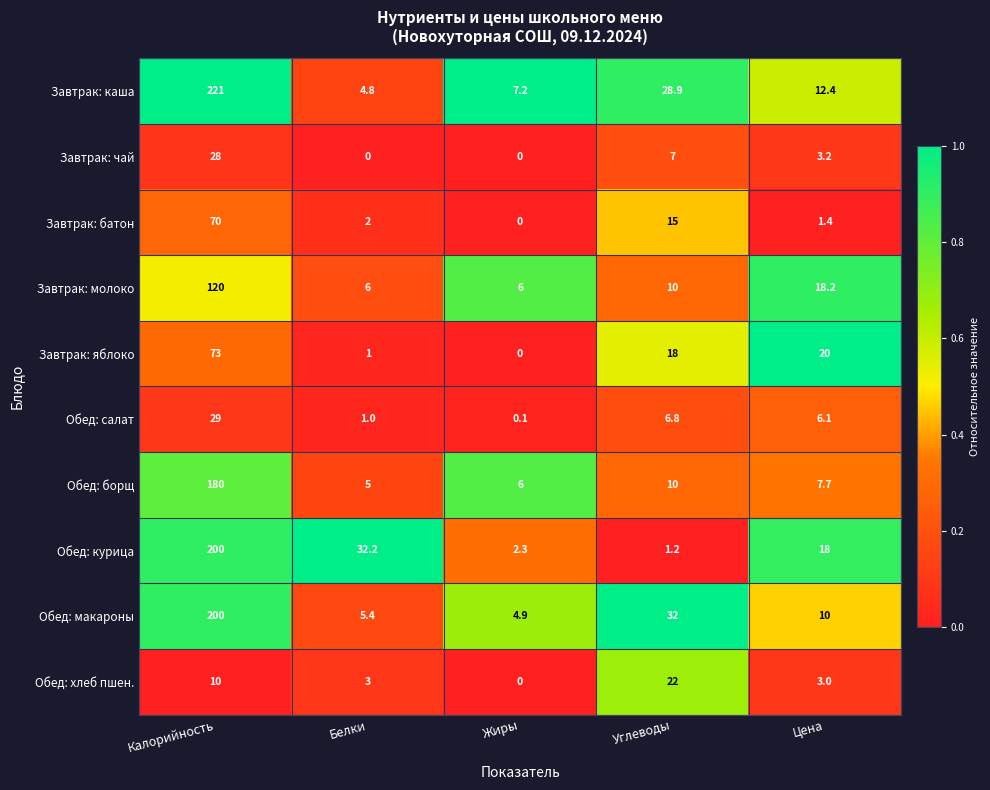

What is the sum of all Завтрак: молоко values?

160.2